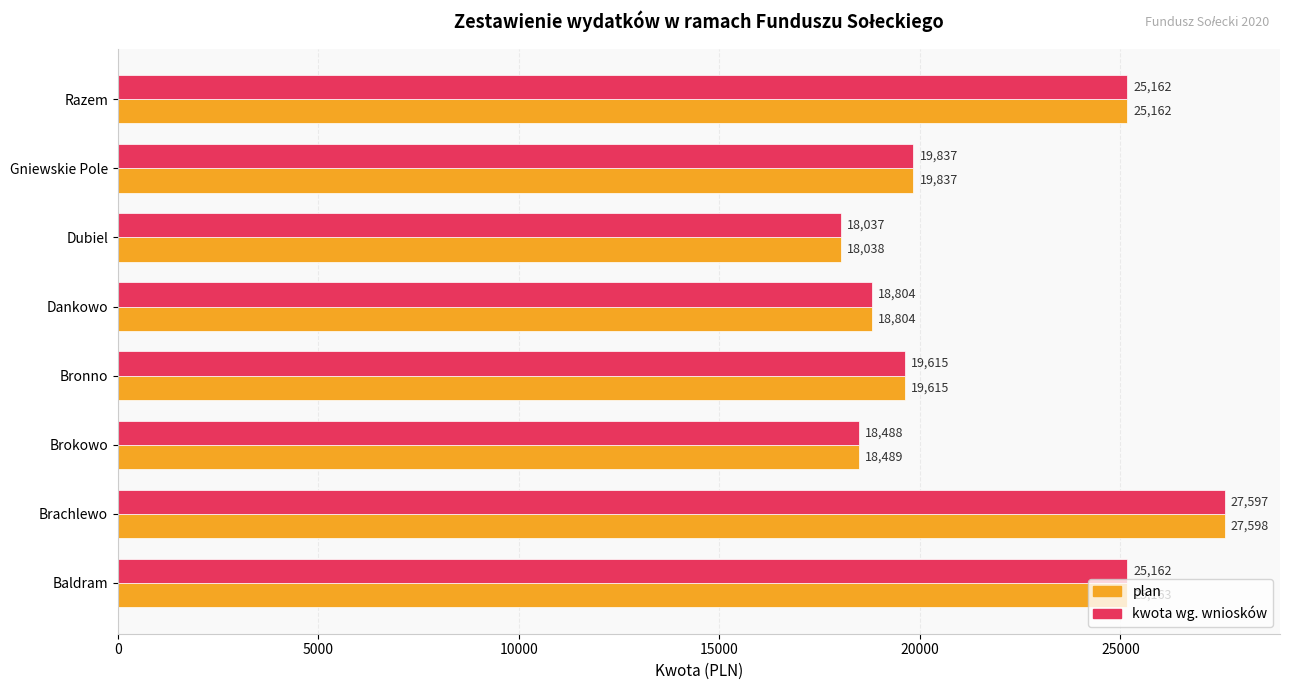

Count the number of categories in the chart.

8